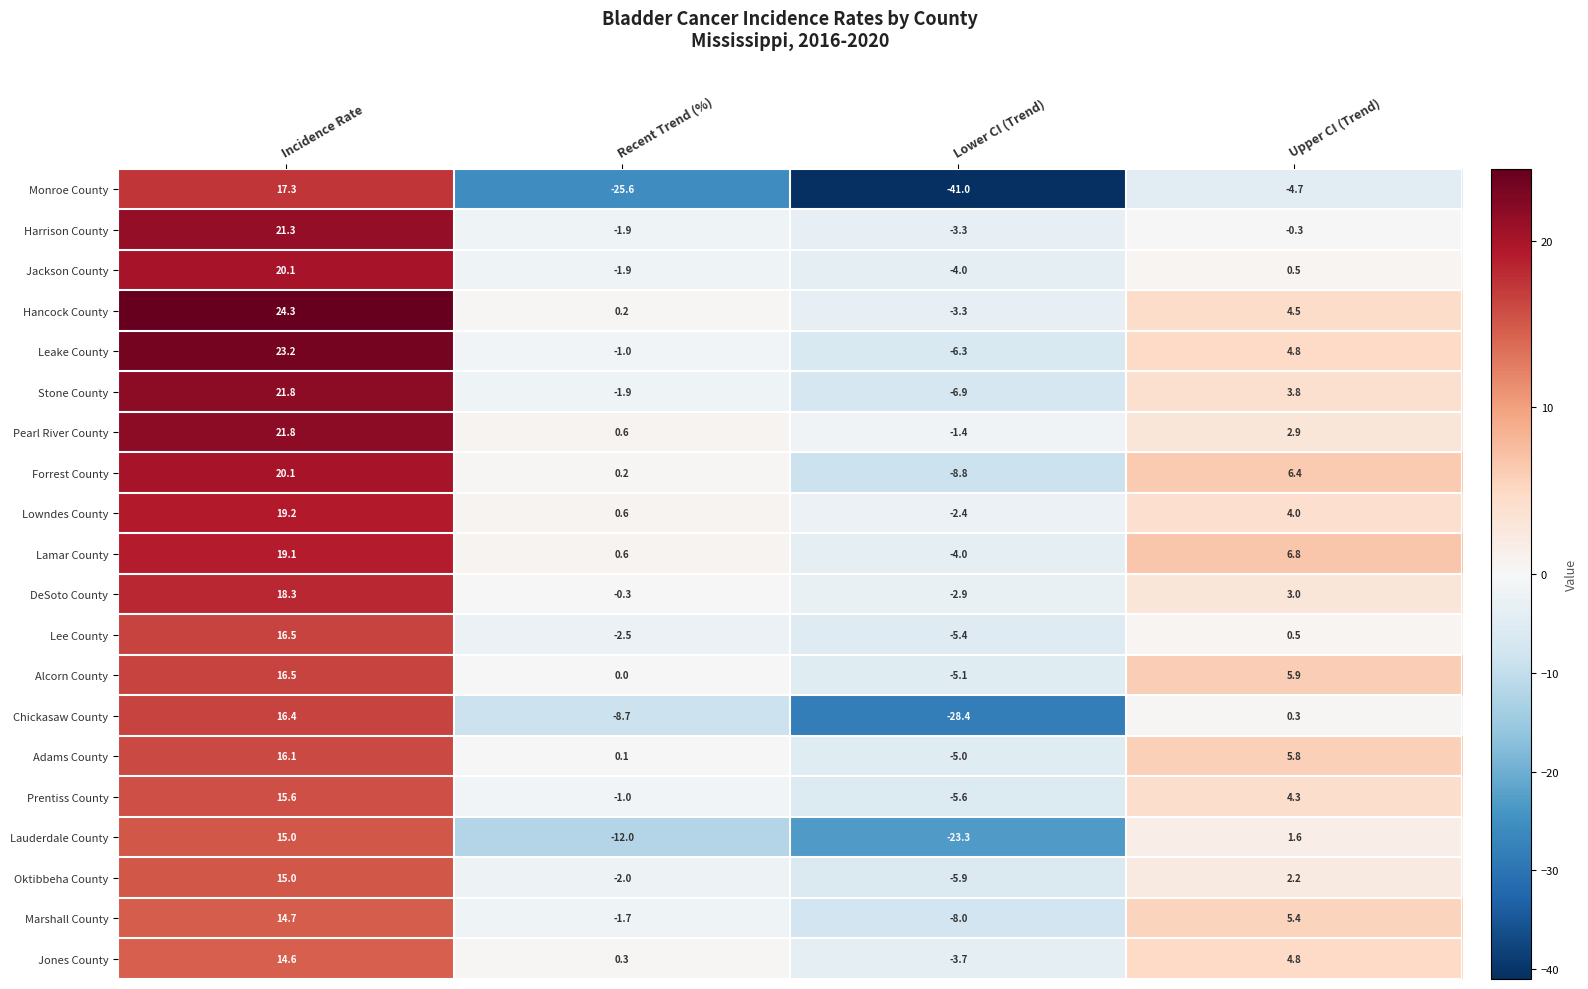

What is the average value of the Hancock County series?

6.4